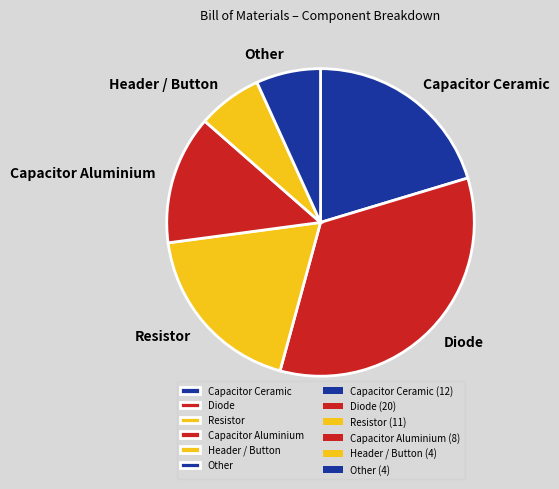

What is the largest slice in the pie chart?

Diode